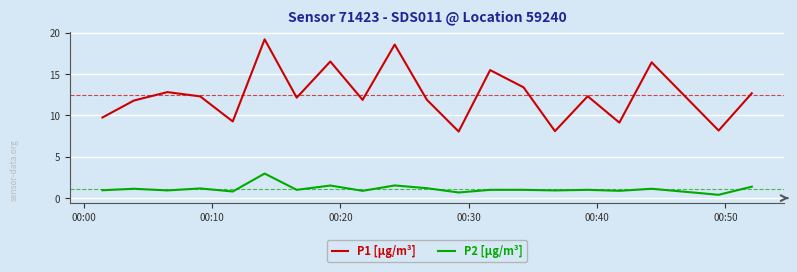

What is the greatest value displayed?

19.2